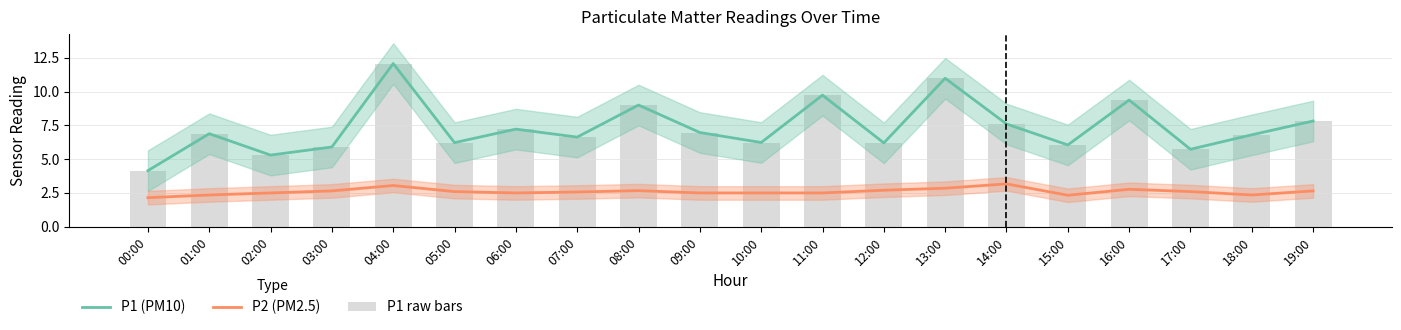

Between 17:00 and 16:00, which is larger?

16:00